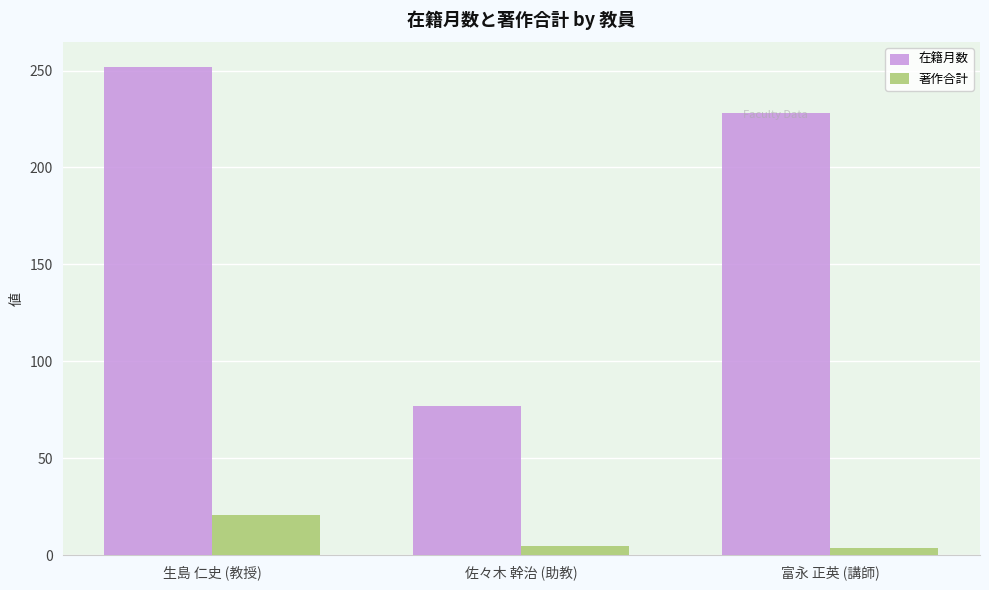

What is the sum of the 著作合計 values at 佐々木 幹治 (助教) and 富永 正英 (講師)?

9